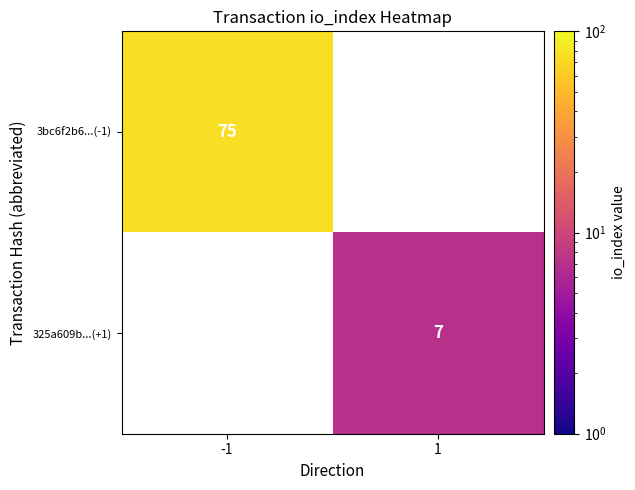

The 3bc6f2b6...(-1) series shows 38.8 at -1. True or false?

False